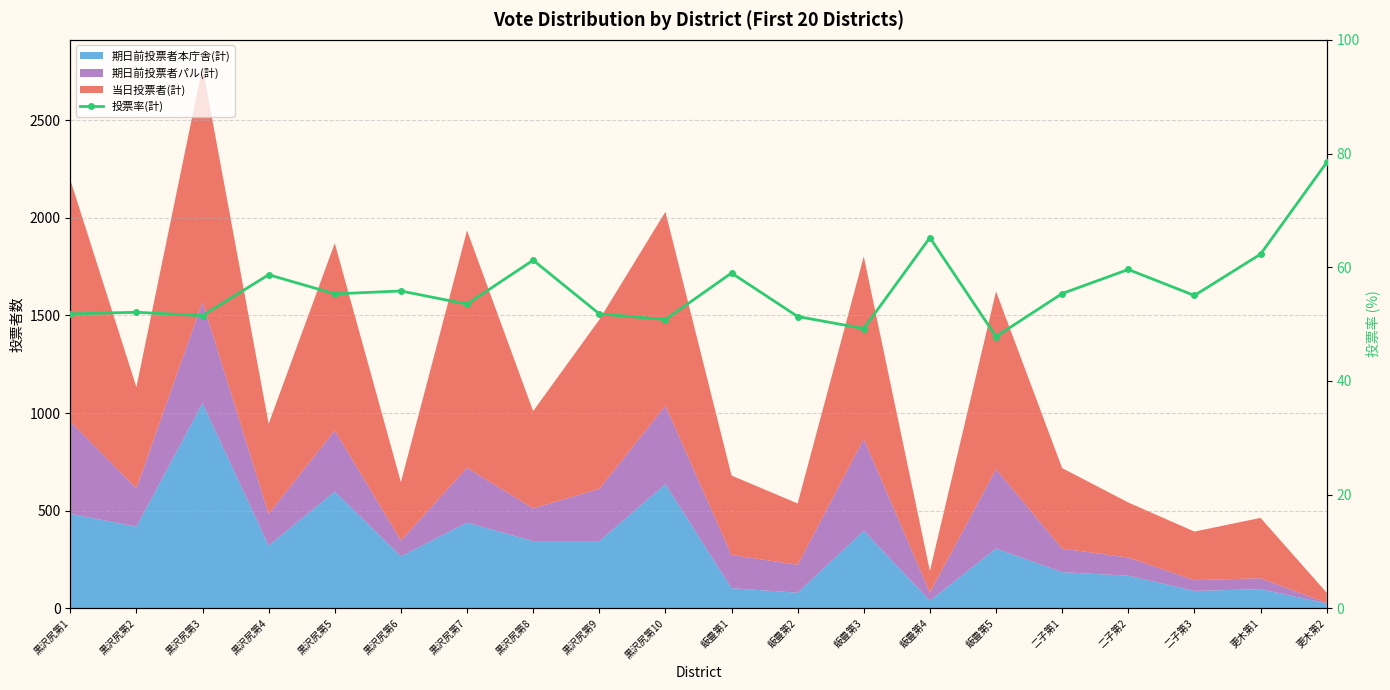

Where is the data nearest to the value 63?

更木第1